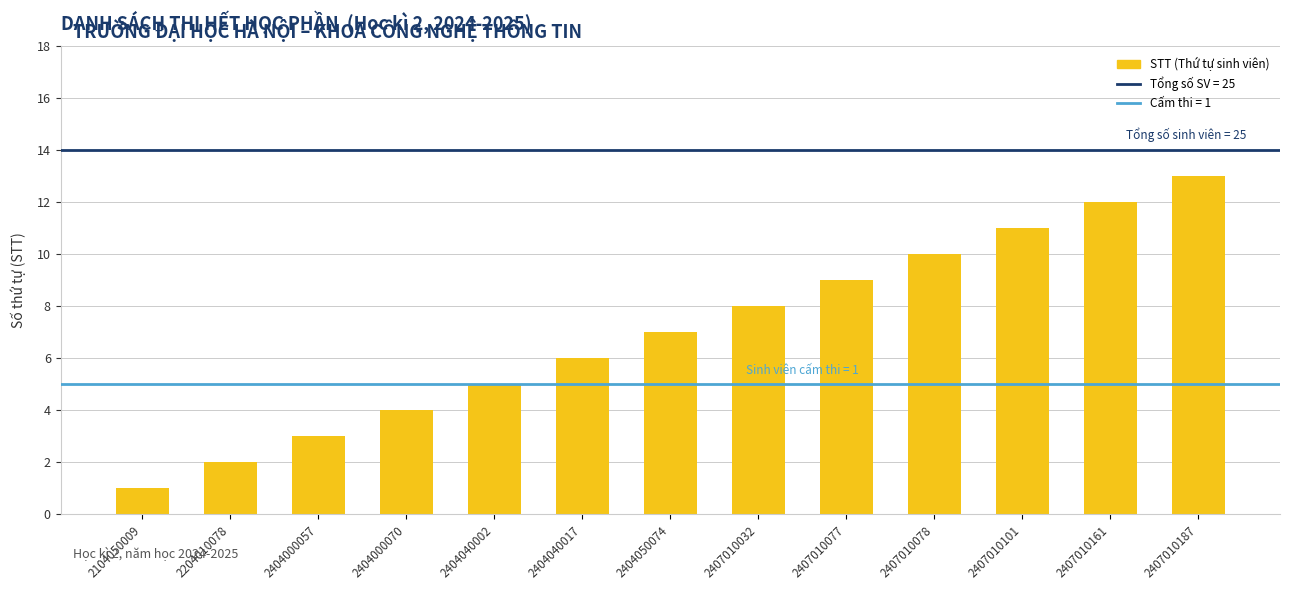

What is the maximum value shown in the chart?

13